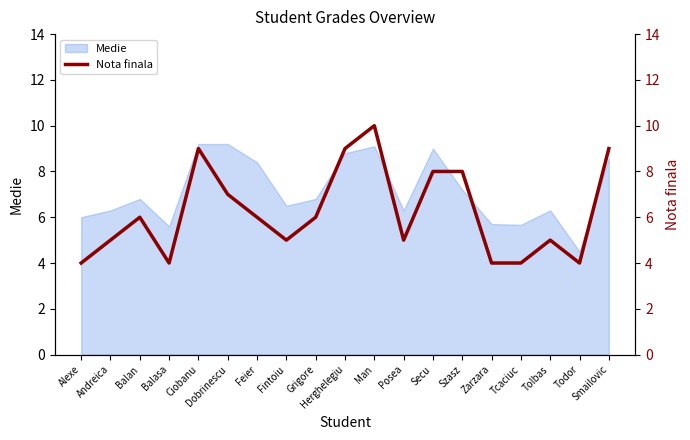

What position from the left is Alexe?

1